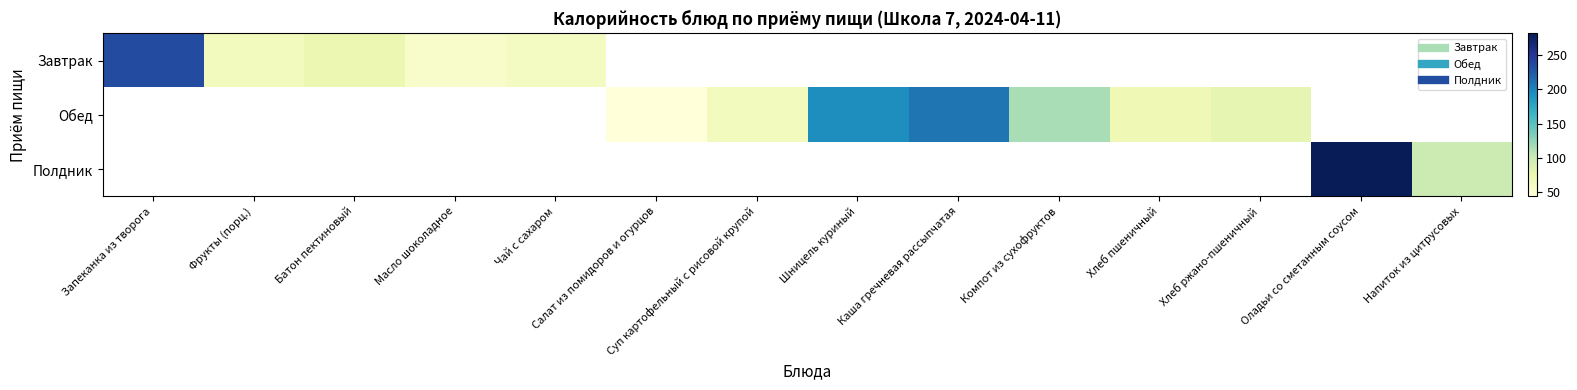

Which series has the largest range (max minus min)?

Завтрак